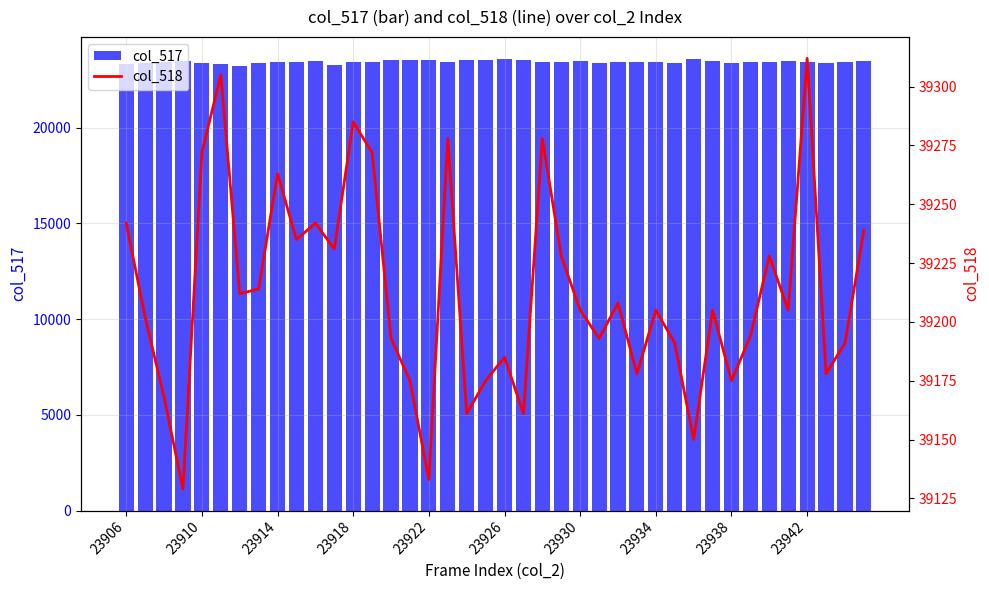

Count the number of categories in the chart.

40